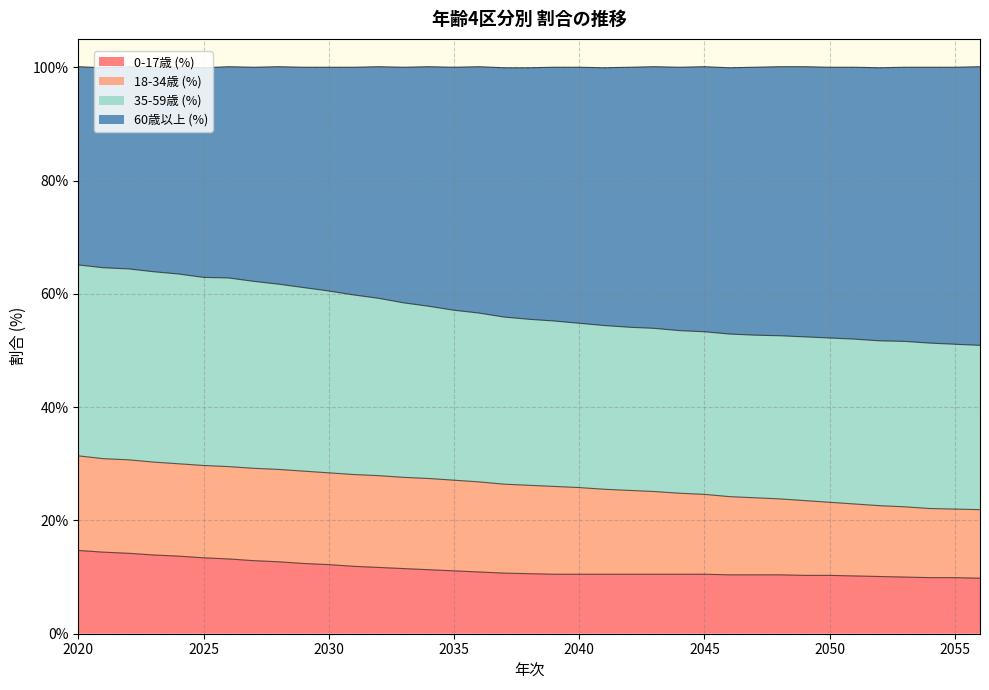

True or false: 60歳以上 (%) and 0-17歳 (%) cross at least once.

False